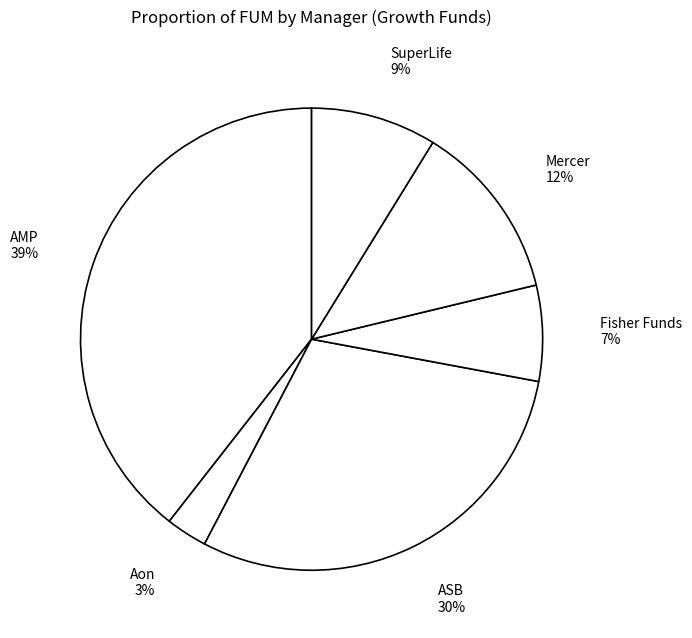

True or false: Fisher Funds accounts for 17% of the total.

False